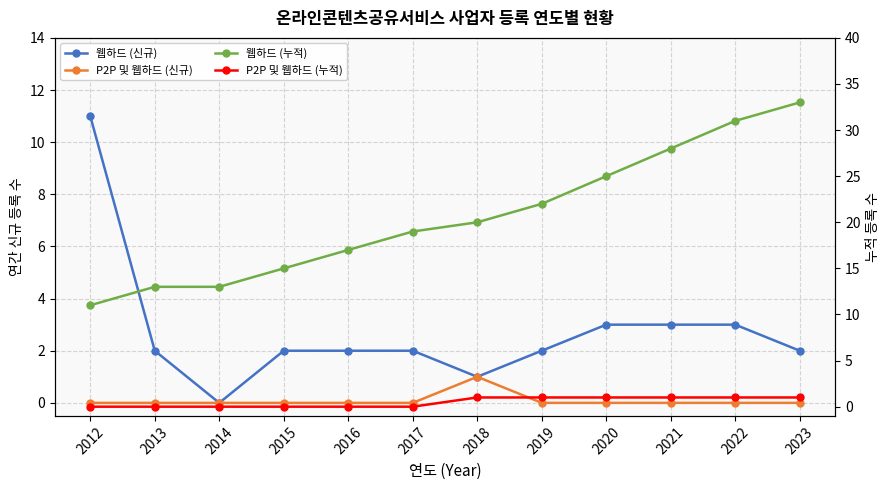

What is the value of the P2P 및 웹하드 (누적) point at the 12th from the left?

1